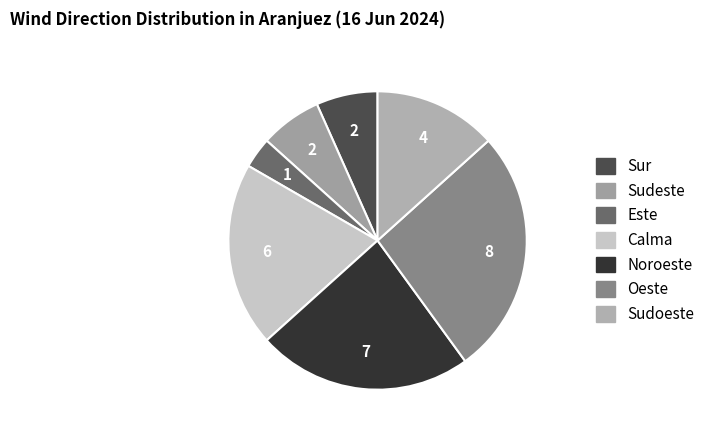

How many segments does this pie chart have?

7